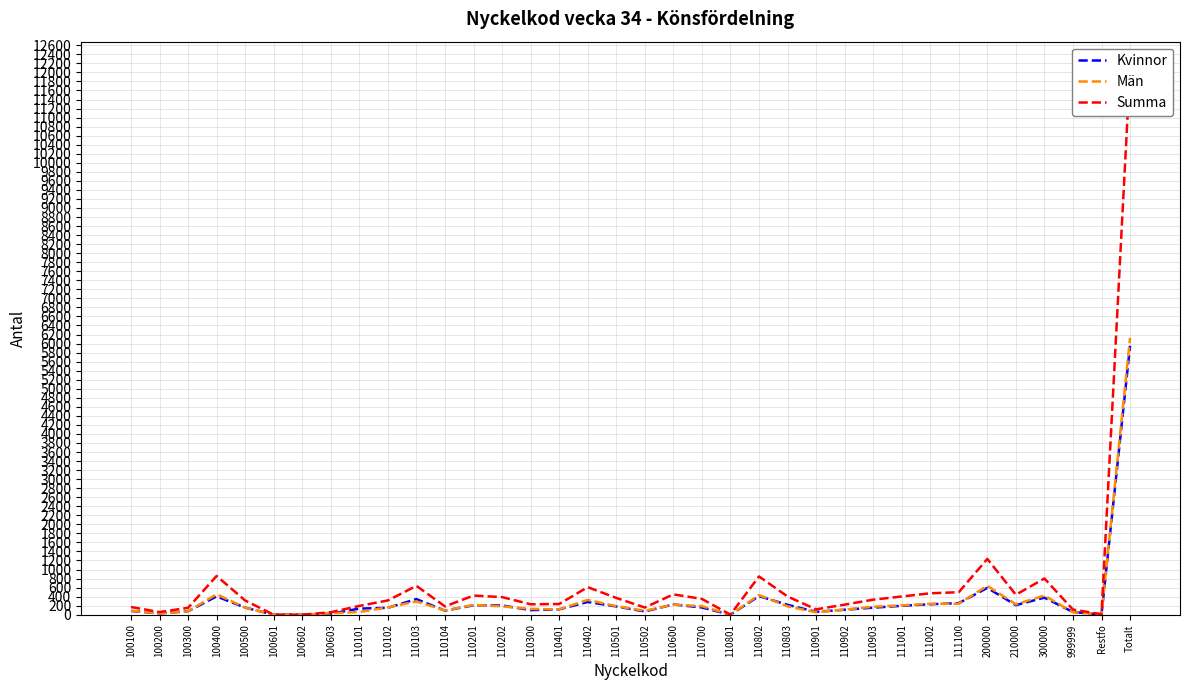

List the series in order of their peak value, lowest first.

Kvinnor, Män, Summa